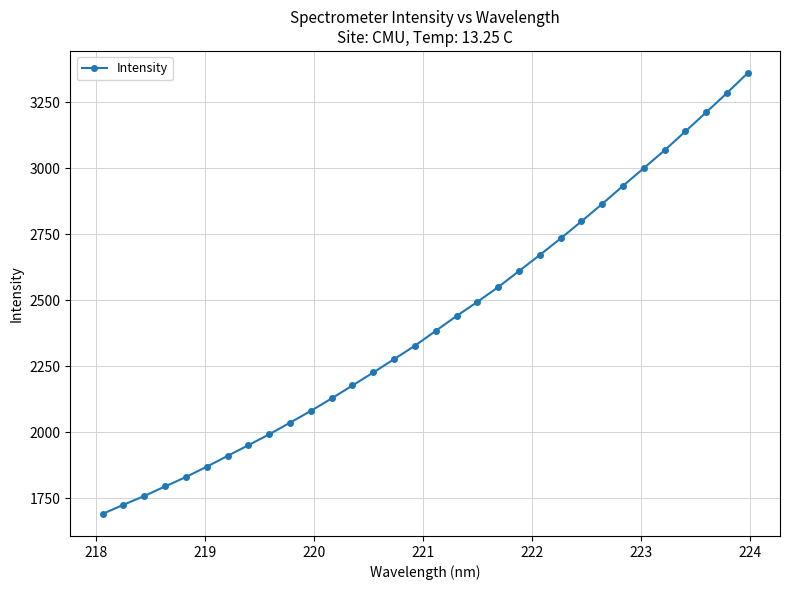

How many series are shown in this chart?

1